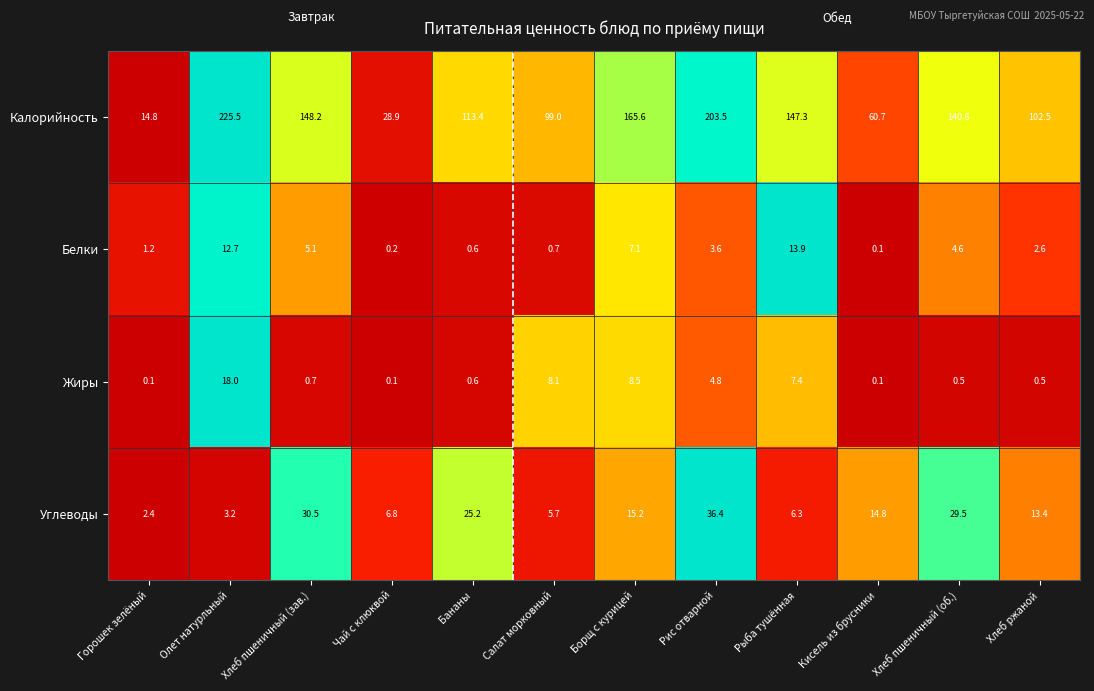

Rank the series at Рыба тушённая from highest to lowest value.

Калорийность, Белки, Жиры, Углеводы